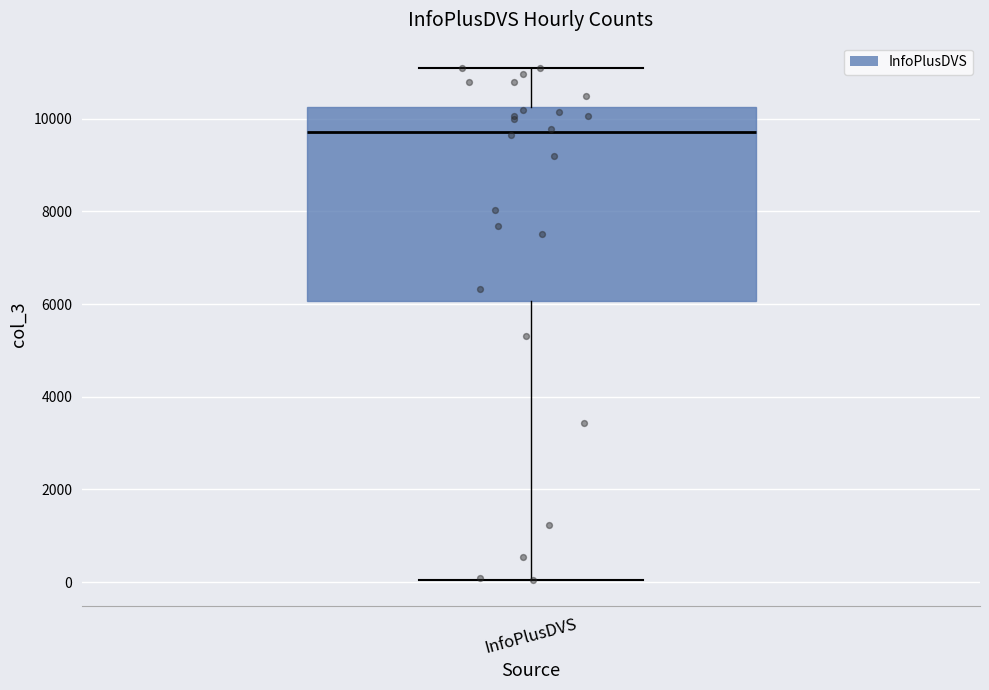

Where is the upper edge of the box for InfoPlusDVS on the y-axis? The values are not printed on the chart, so give them approximately, as read against the axis.

10200